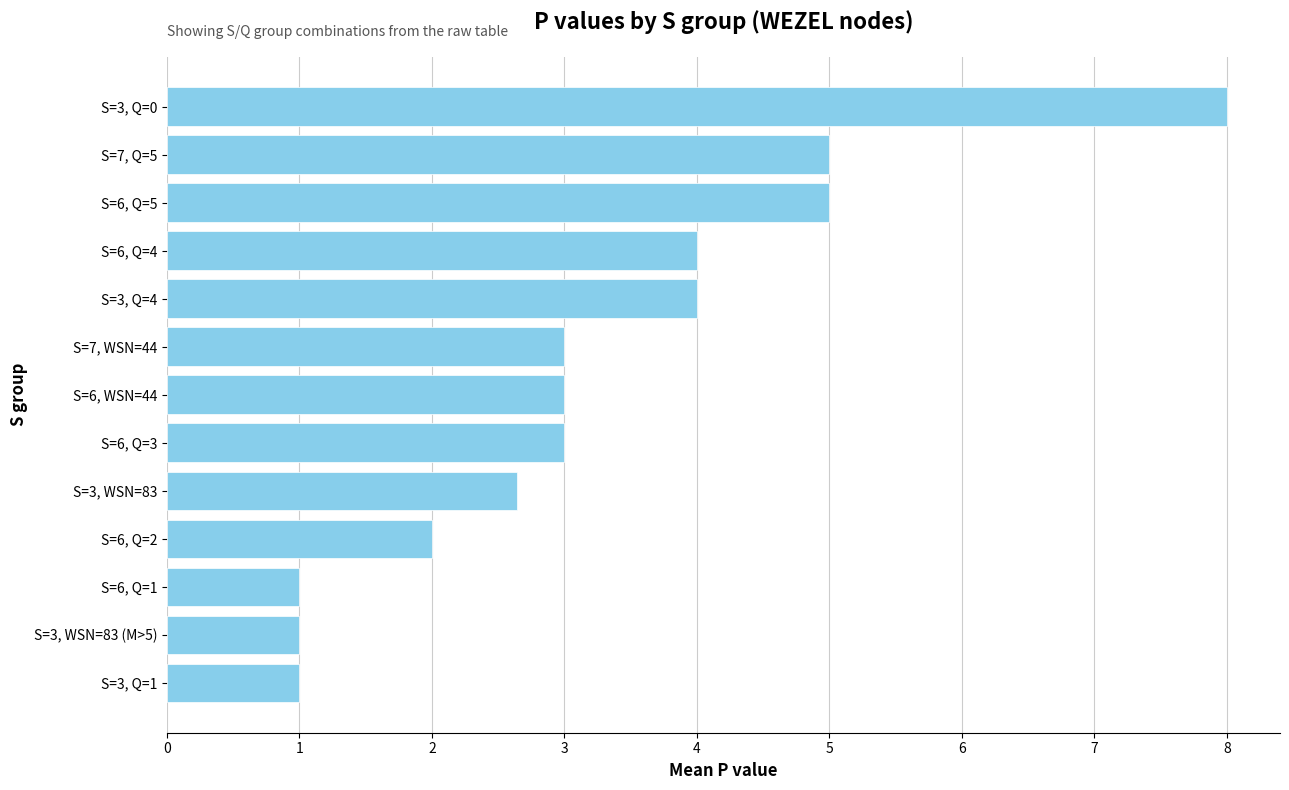

What is the value of the 9th bar from the top?

2.6